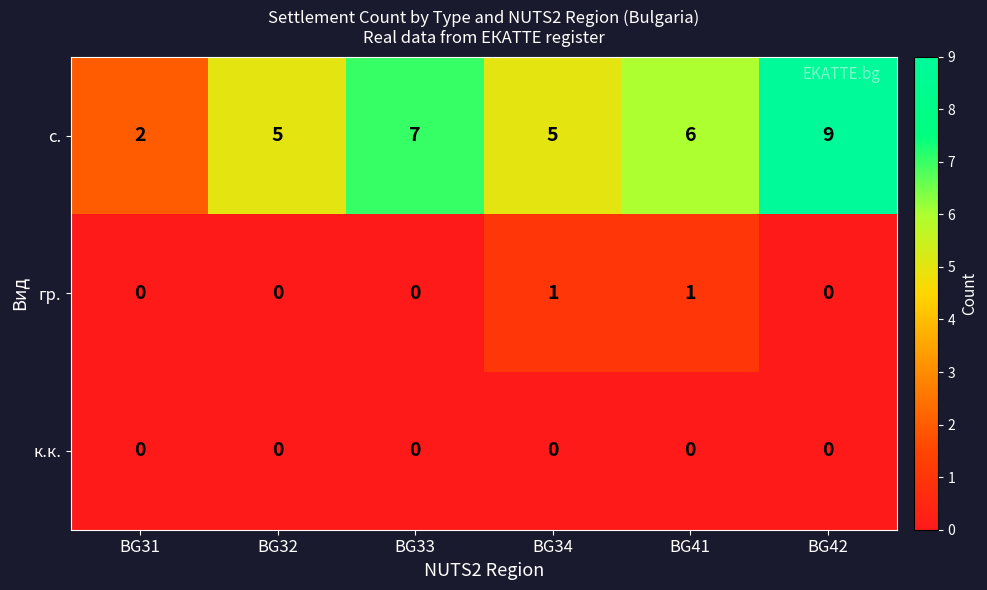

What is the average value of the с. series?

6